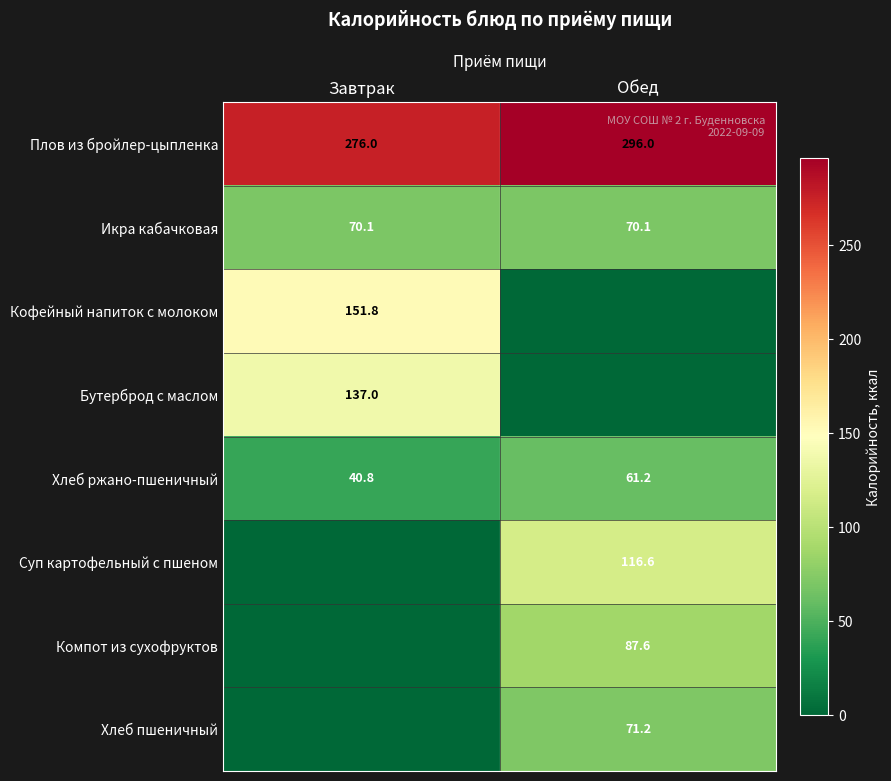

Where is Плов из бройлер-цыпленка nearest to the value 286?

Завтрак